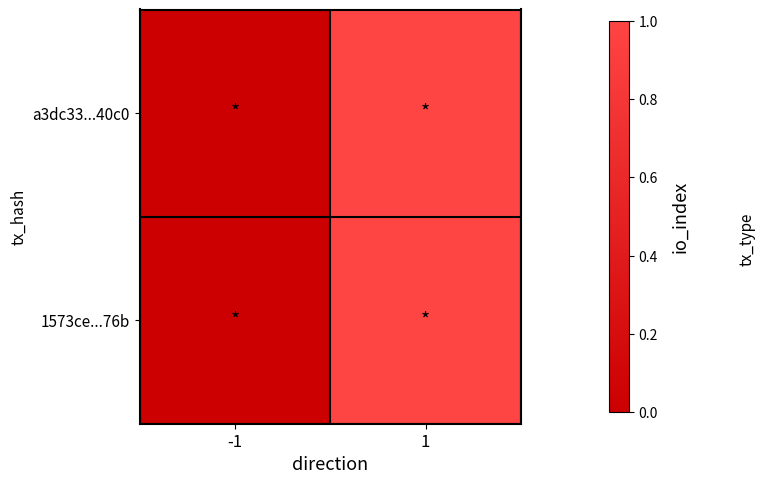

Reading right to left, list all the values displayed in this chart.

a3dc33...40c0: 1=1	-1=0
1573ce...76b: 1=1	-1=0